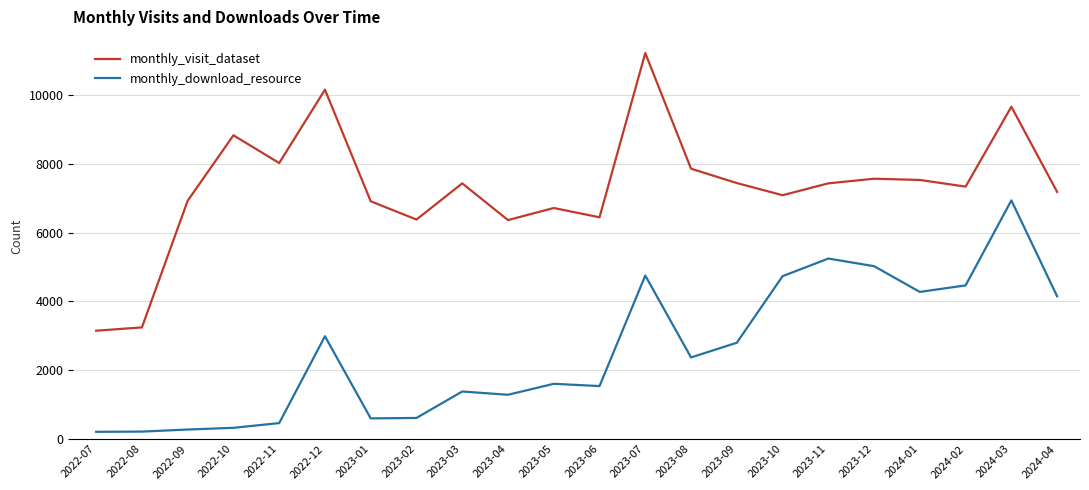

What is the difference between the monthly_visit_dataset values at 2022-09 and 2023-09?

515